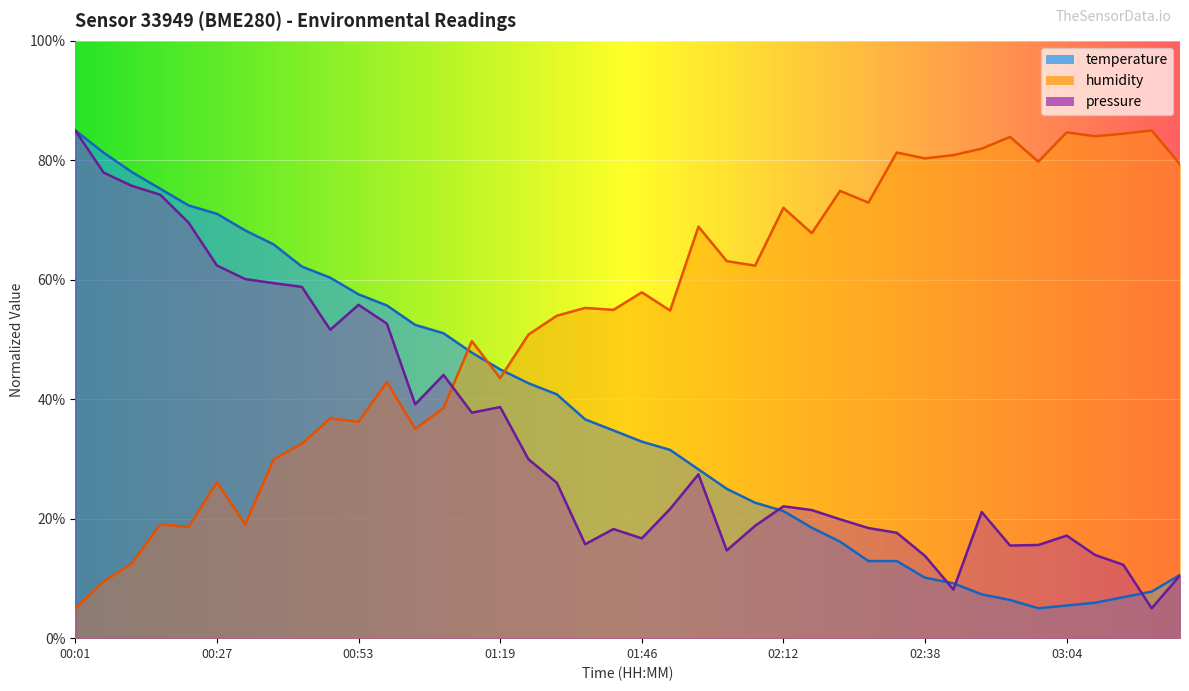

What is the value of the humidity point at the 35th from the left?

79.8